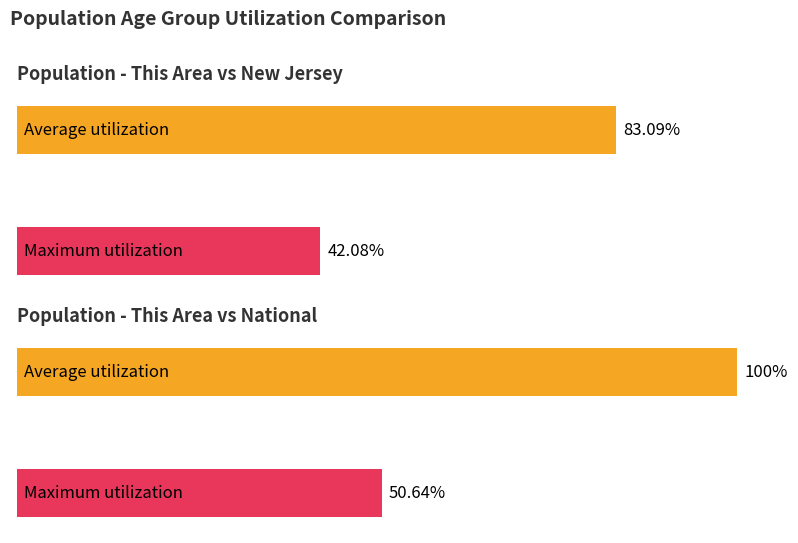

The New Jersey series shows 453250 at 22 to 24 years. True or false?

False